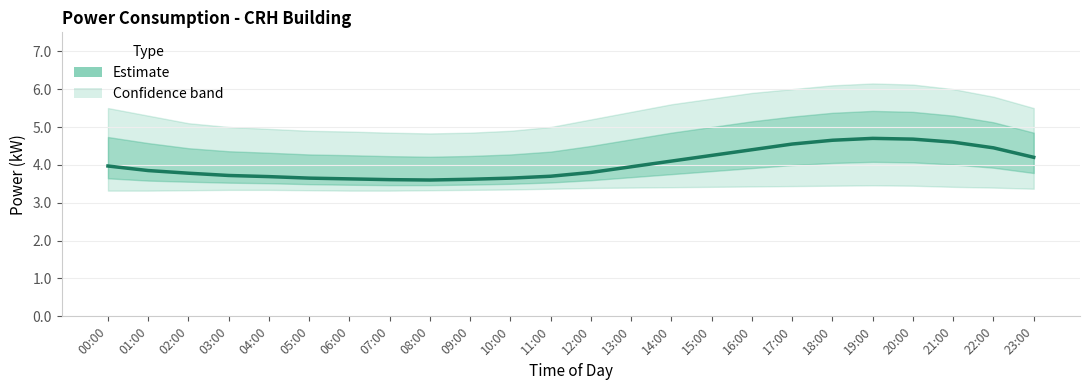

What is the difference between the maximum and second lowest values?

1.1